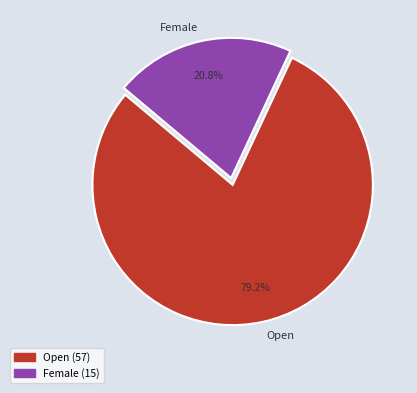

What is the ratio of the value at Open to the value at Female?

3.8